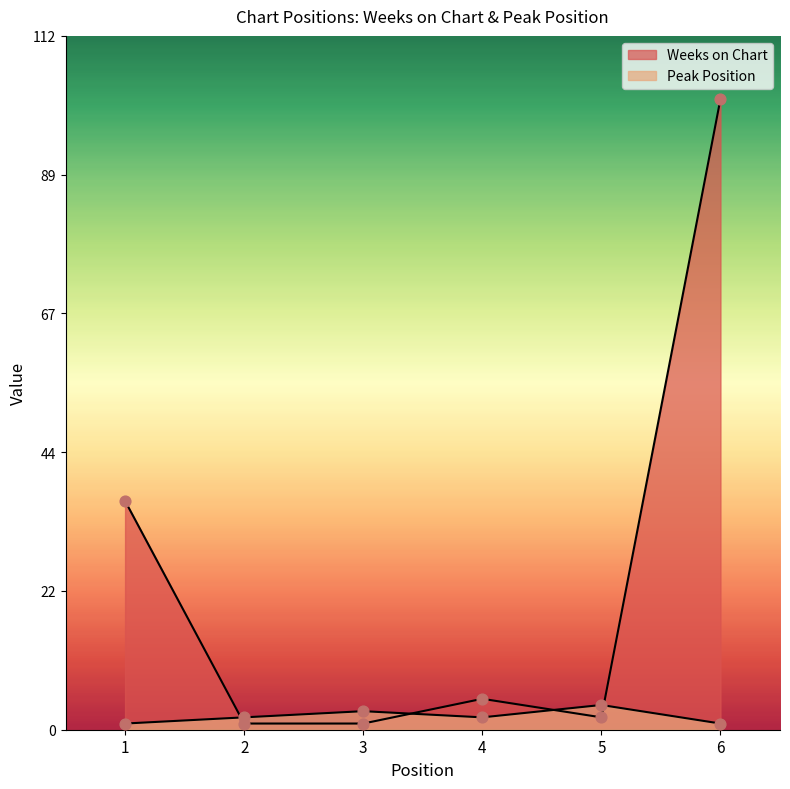

At which category is the sum across all series the highest?

6